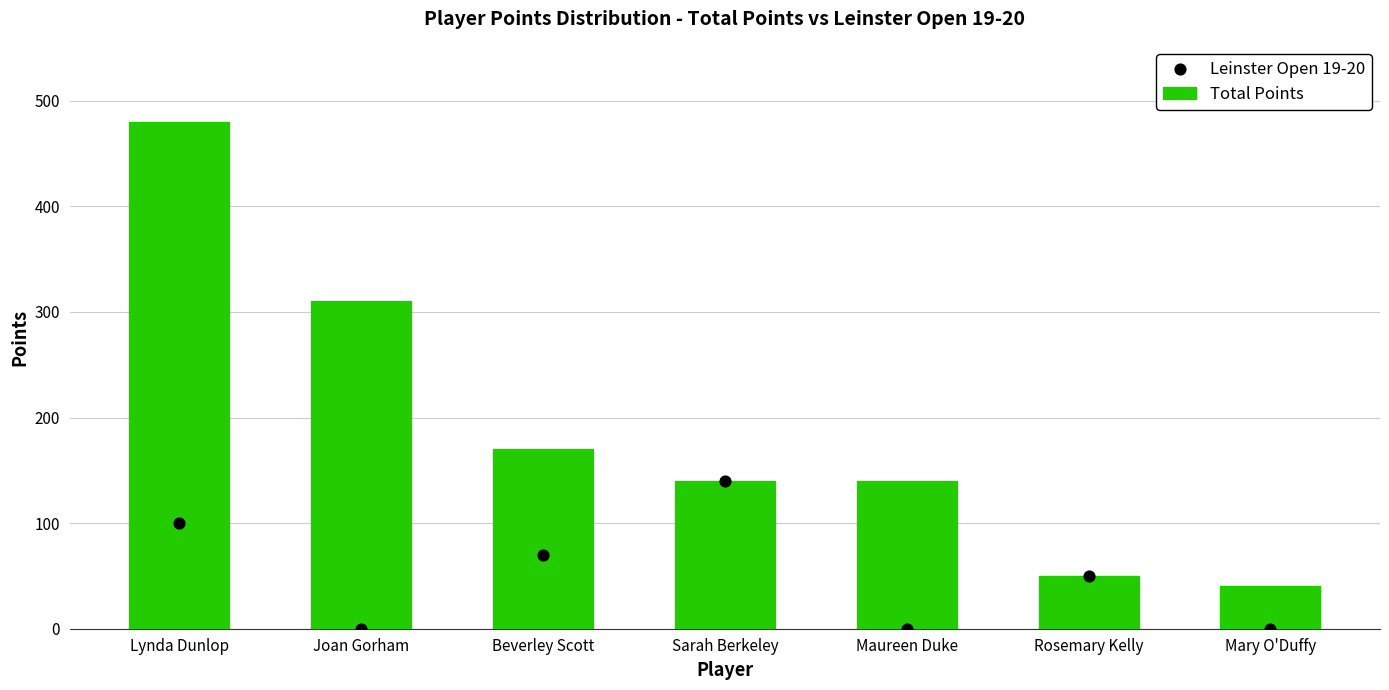

What are all the series names shown in the legend?

Total Points, Leinster Open 19-20